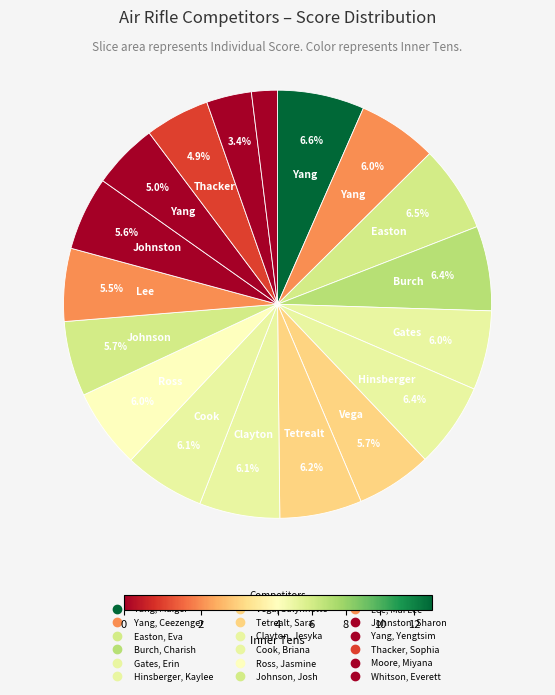

How many slices are in this pie chart?

18